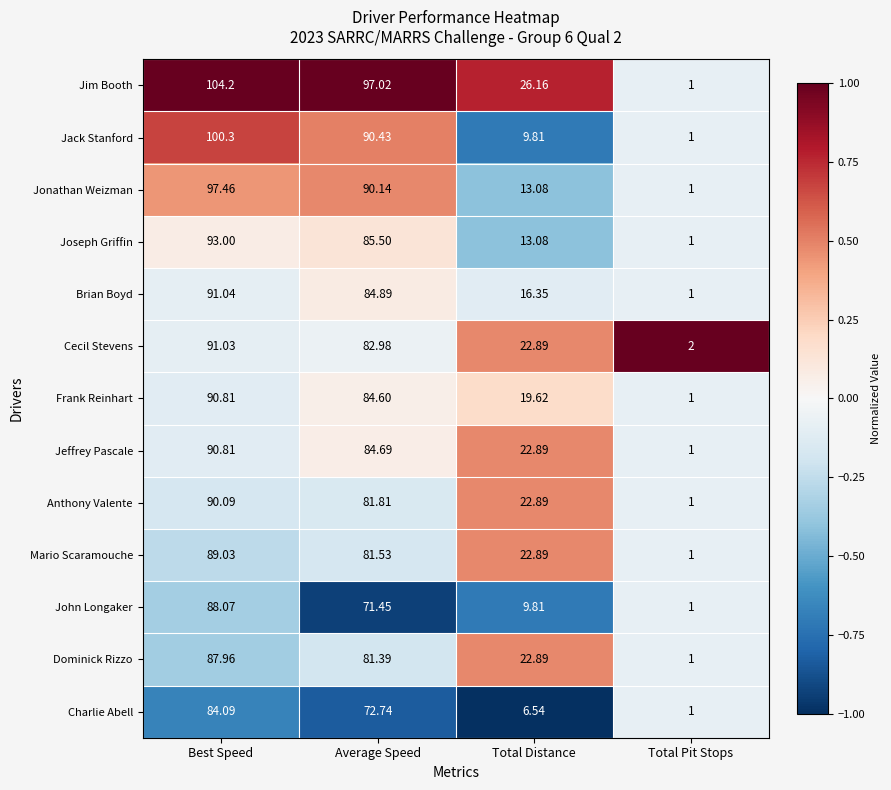

Where does the Brian Boyd series first go above 84?

Best Speed